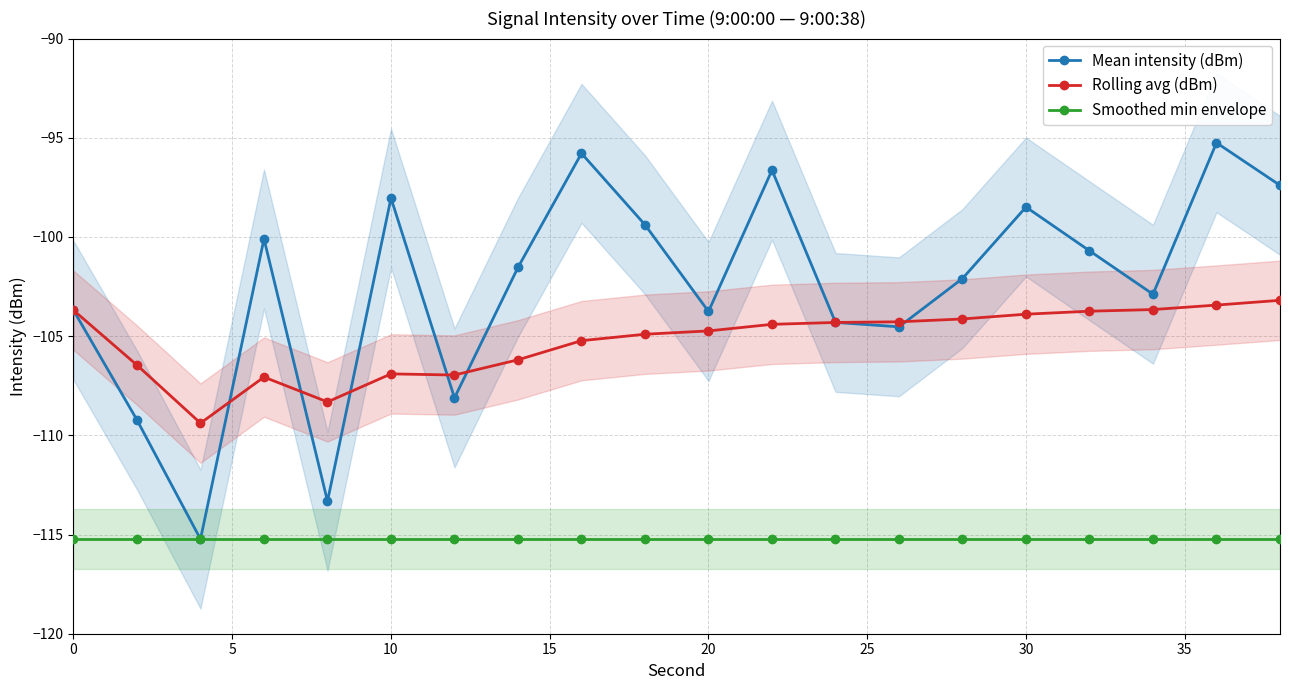

True or false: Rolling avg (dBm) and Smoothed min envelope intersect in this chart.

False